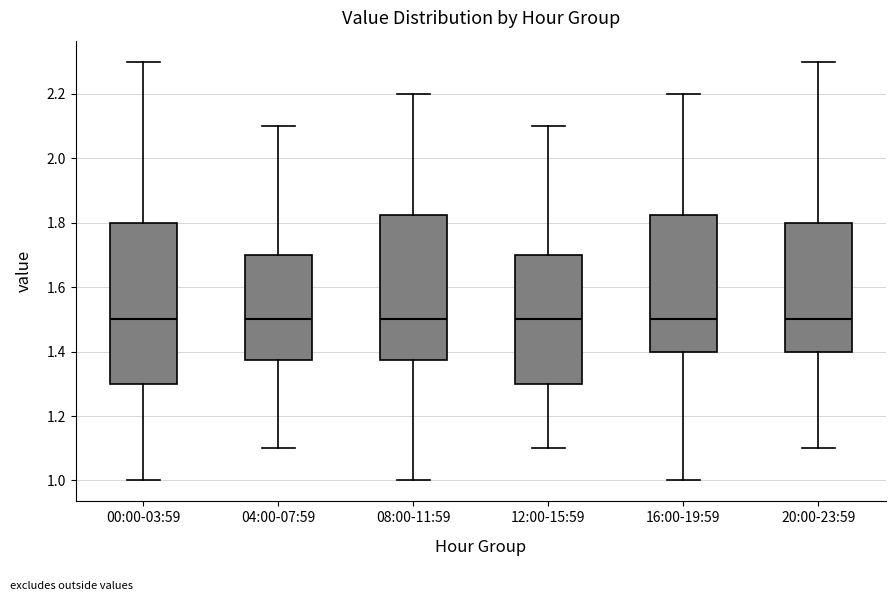

Reading left to right, transcribe this box plot: for each box, give where its median line is, the range the box spans, and where its two whiskers end, as read against the y-axis. The values are not printed on the chart, so give them approximately, as read against the axis.

00:00-03:59: median 1.50, box 1.30 to 1.80, whiskers 1.00 to 2.30
04:00-07:59: median 1.50, box 1.38 to 1.70, whiskers 1.10 to 2.10
08:00-11:59: median 1.50, box 1.38 to 1.82, whiskers 1.00 to 2.20
12:00-15:59: median 1.50, box 1.30 to 1.70, whiskers 1.10 to 2.10
16:00-19:59: median 1.50, box 1.40 to 1.82, whiskers 1.00 to 2.20
20:00-23:59: median 1.50, box 1.40 to 1.80, whiskers 1.10 to 2.30